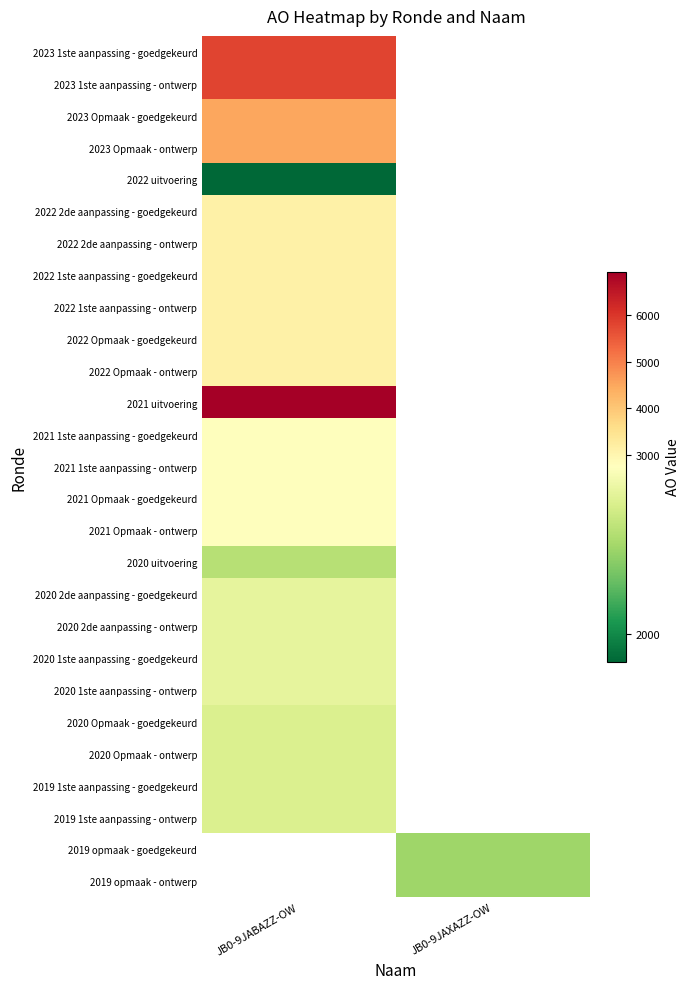

What is the greatest value displayed?

6921.0